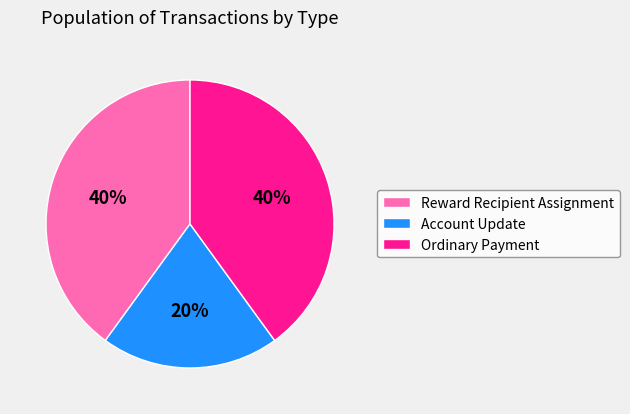

How many segments does this pie chart have?

3